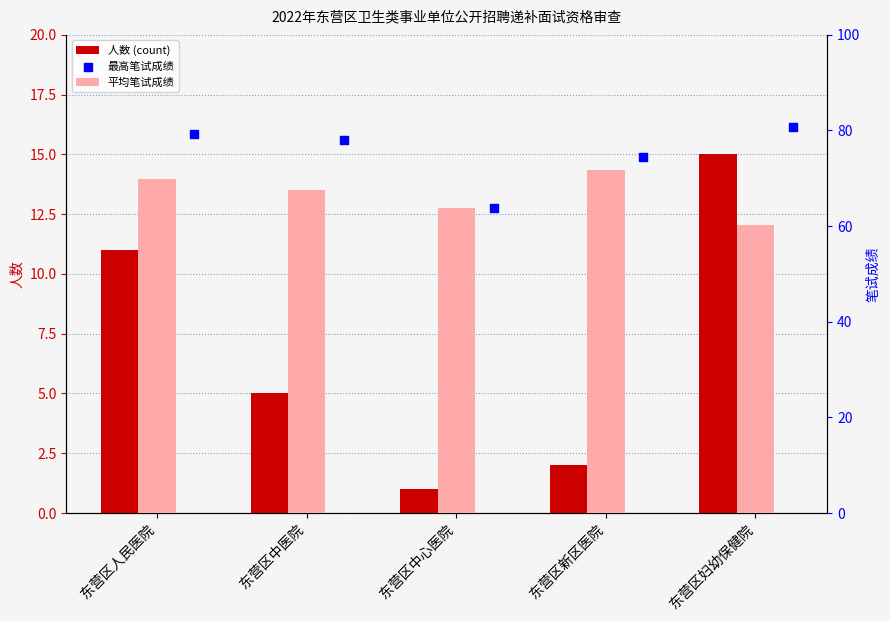

What are all the series names shown in the legend?

人数 (count), 平均笔试成绩, 最高笔试成绩